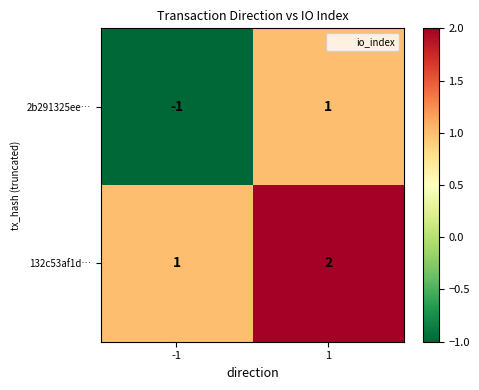

How many series are shown in this chart?

2